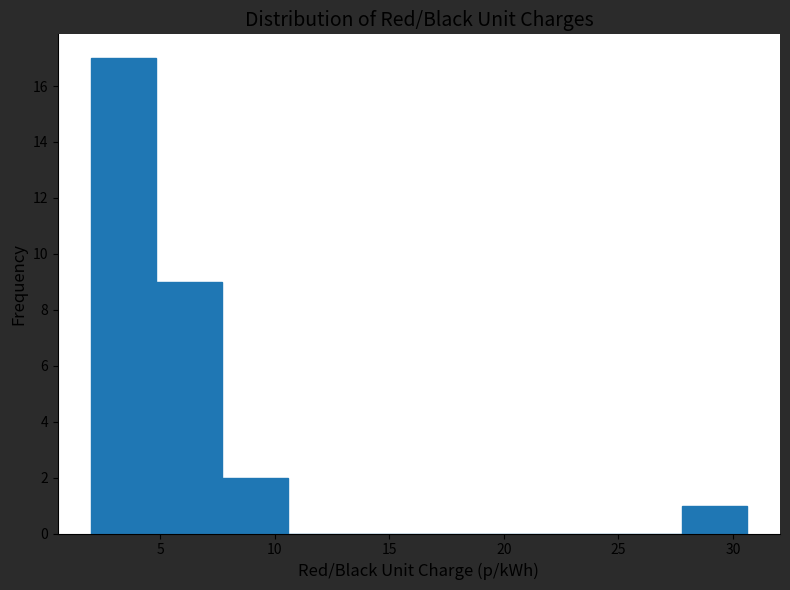

Reading left to right, transcribe this chart: for each bar, give the range it covers on the x-axis and its height. Neither the bar edges nor the heights are printed on the chart, so give them approximately, as read against the axes.

2.0 to 5.0: 17
5.0 to 7.5: 9
7.5 to 10.5: 2
10.5 to 13.5: 0
13.5 to 16.5: 0
16.5 to 19.0: 0
19.0 to 22.0: 0
22.0 to 25.0: 0
25.0 to 28.0: 0
28.0 to 30.5: 1